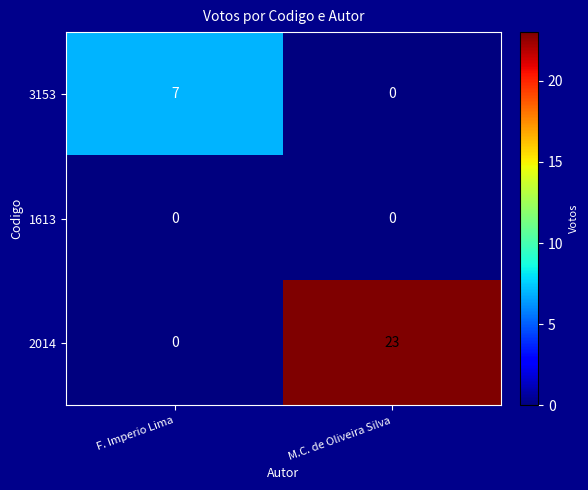

Which series has the widest spread of values?

2014